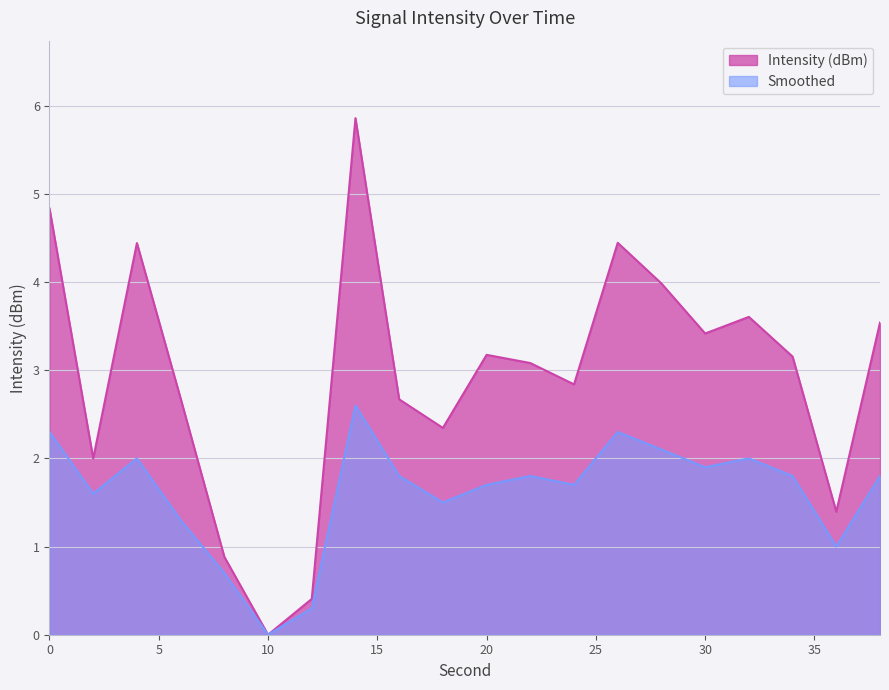

What are all the series names shown in the legend?

Intensity (dBm), Smoothed